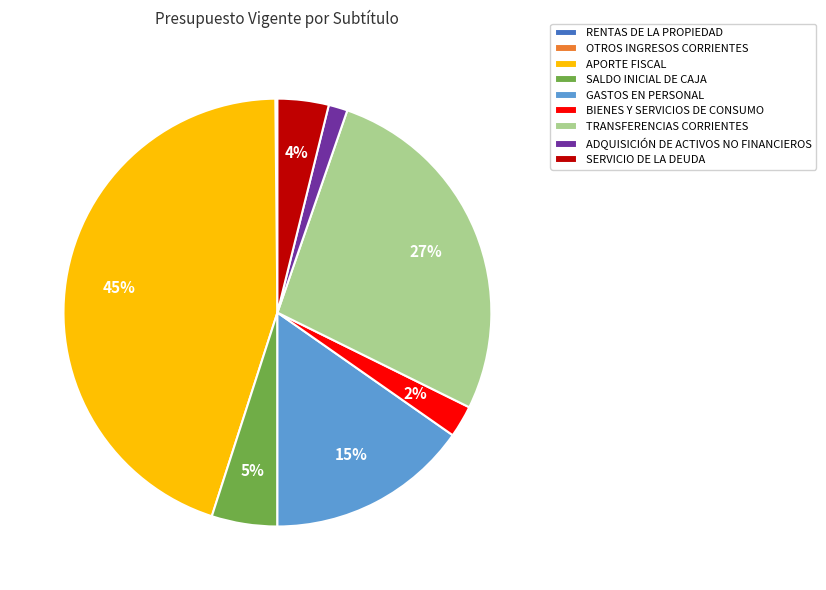

Between SALDO INICIAL DE CAJA and APORTE FISCAL, which is larger?

APORTE FISCAL